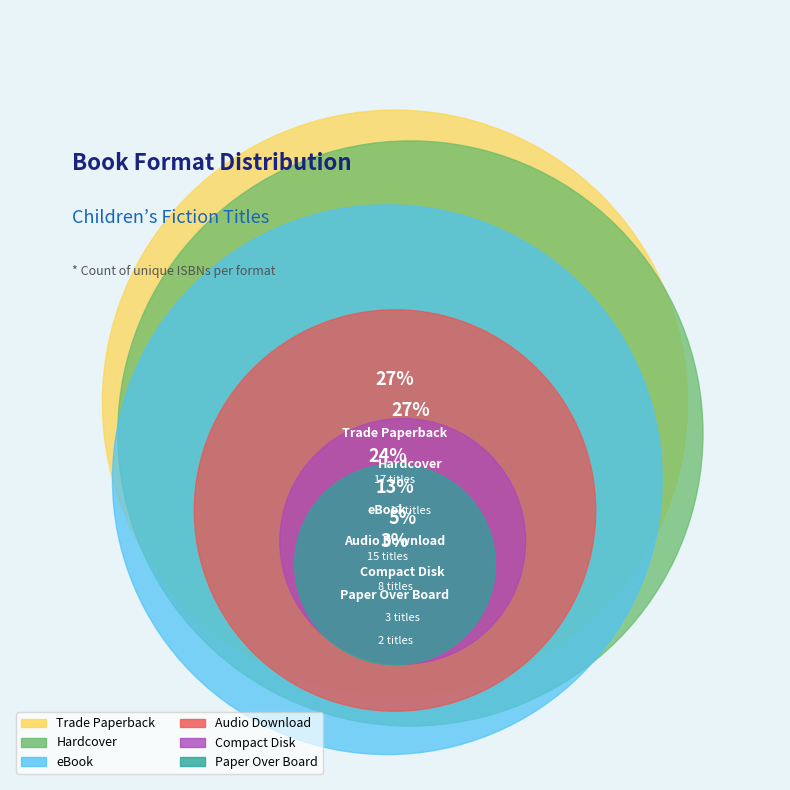

Does Hardcover represent more than half of the total?

No